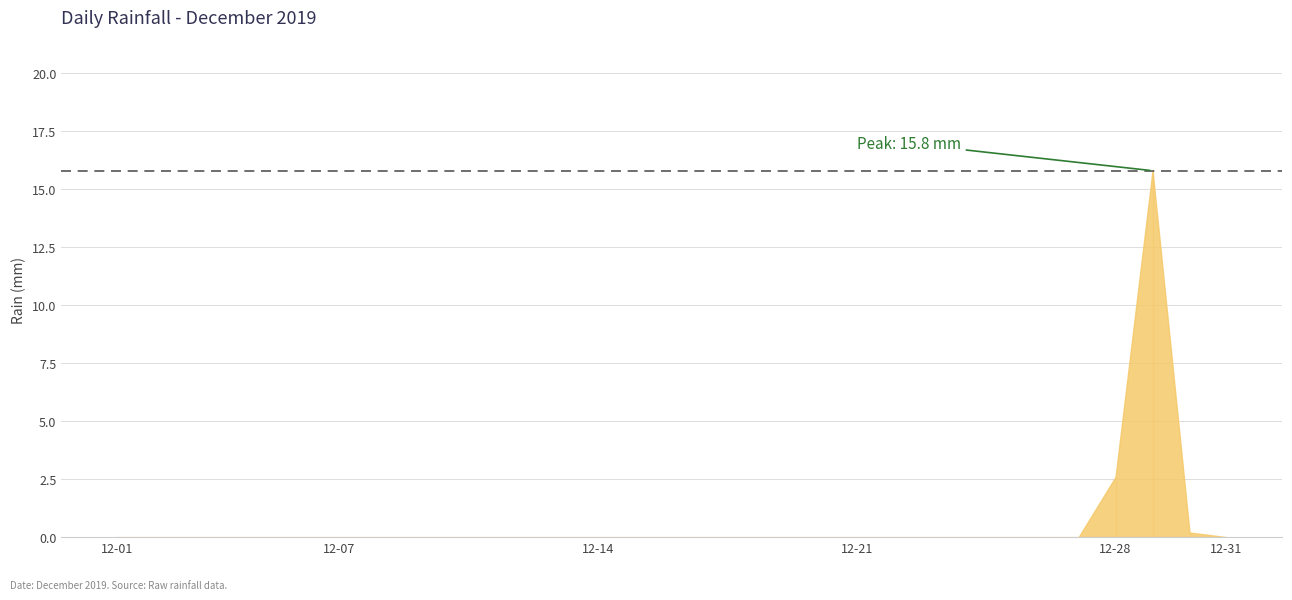

Does the chart have visible grid lines?

Yes